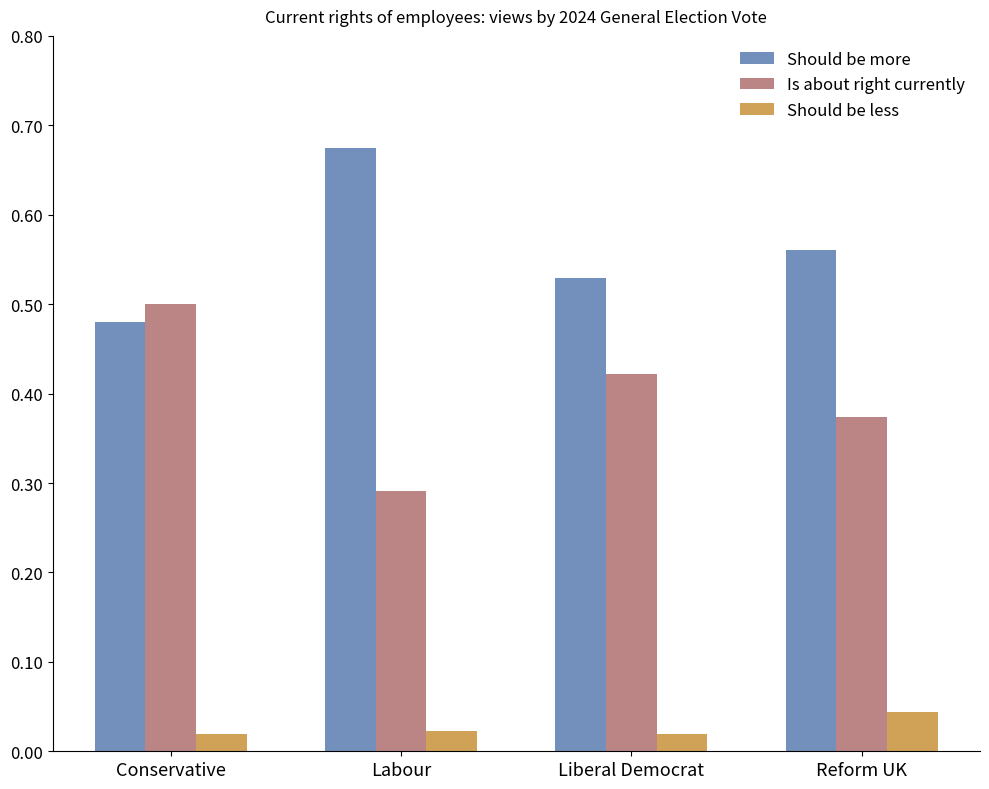

The Is about right currently series shows 0.6 at Reform UK. True or false?

False